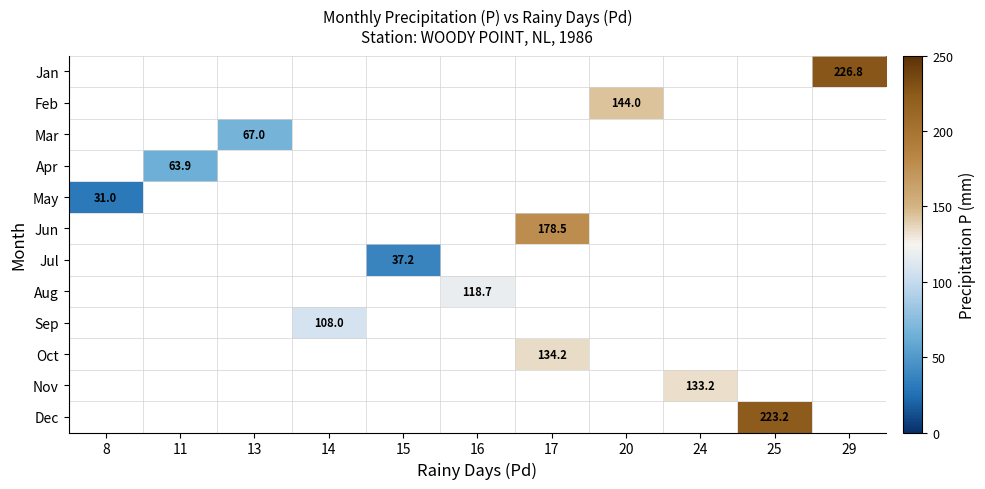

At which category does the chart reach its peak across all series?

29